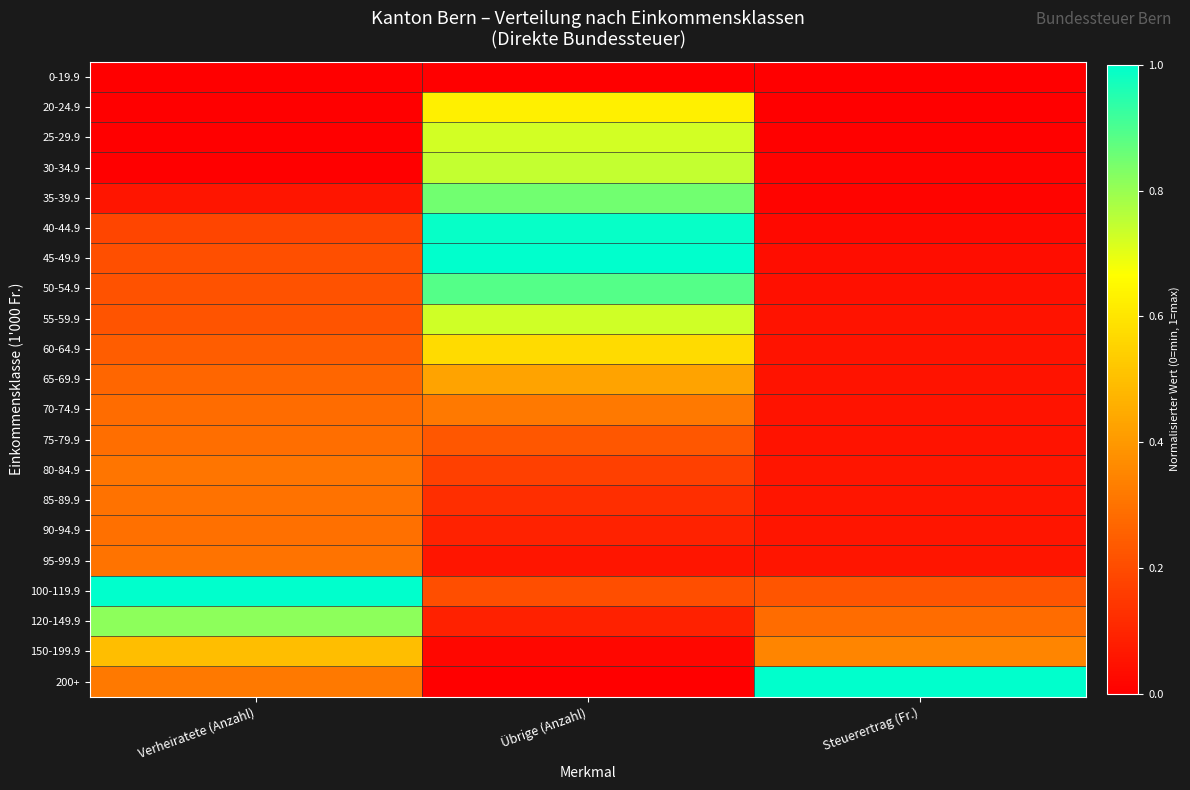

Rank the series at Steuerertrag (Fr.) from lowest to highest value.

0-19.9, 20-24.9, 25-29.9, 30-34.9, 35-39.9, 40-44.9, 45-49.9, 50-54.9, 55-59.9, 70-74.9, 65-69.9, 75-79.9, 60-64.9, 80-84.9, 95-99.9, 85-89.9, 90-94.9, 100-119.9, 120-149.9, 150-199.9, 200+